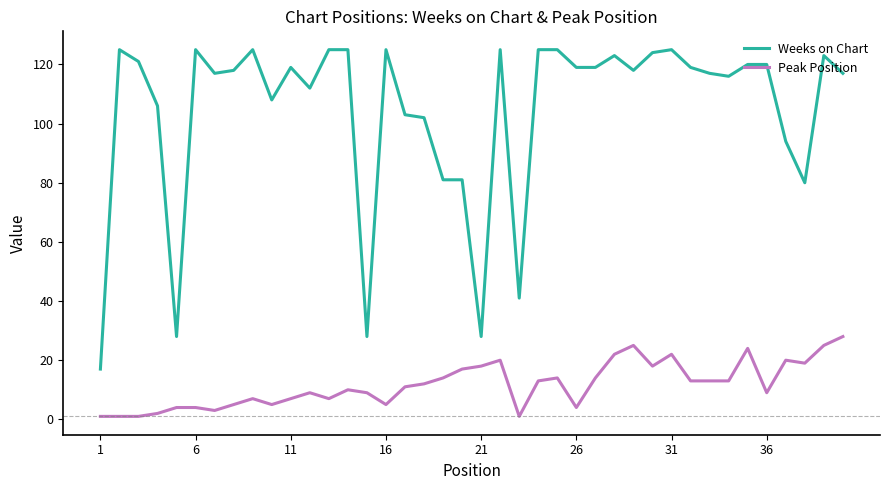

Which series has the largest total across all categories?

Weeks on Chart